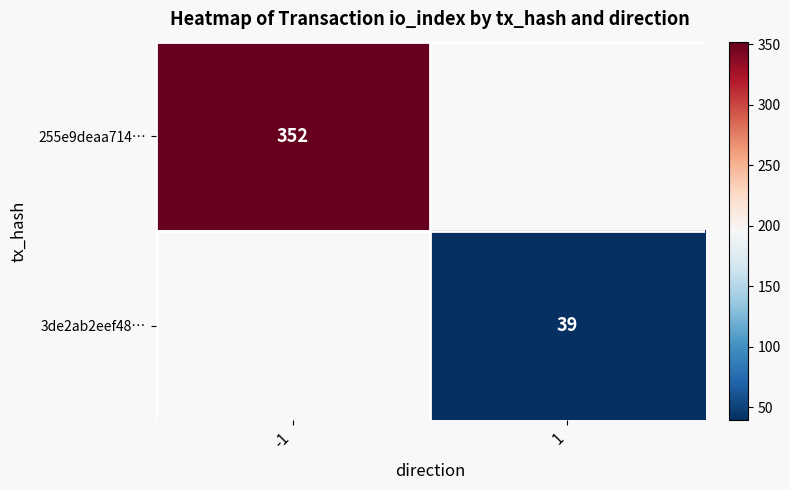

True or false: 3de2ab2eef48… has a value of 59 at 1.

False